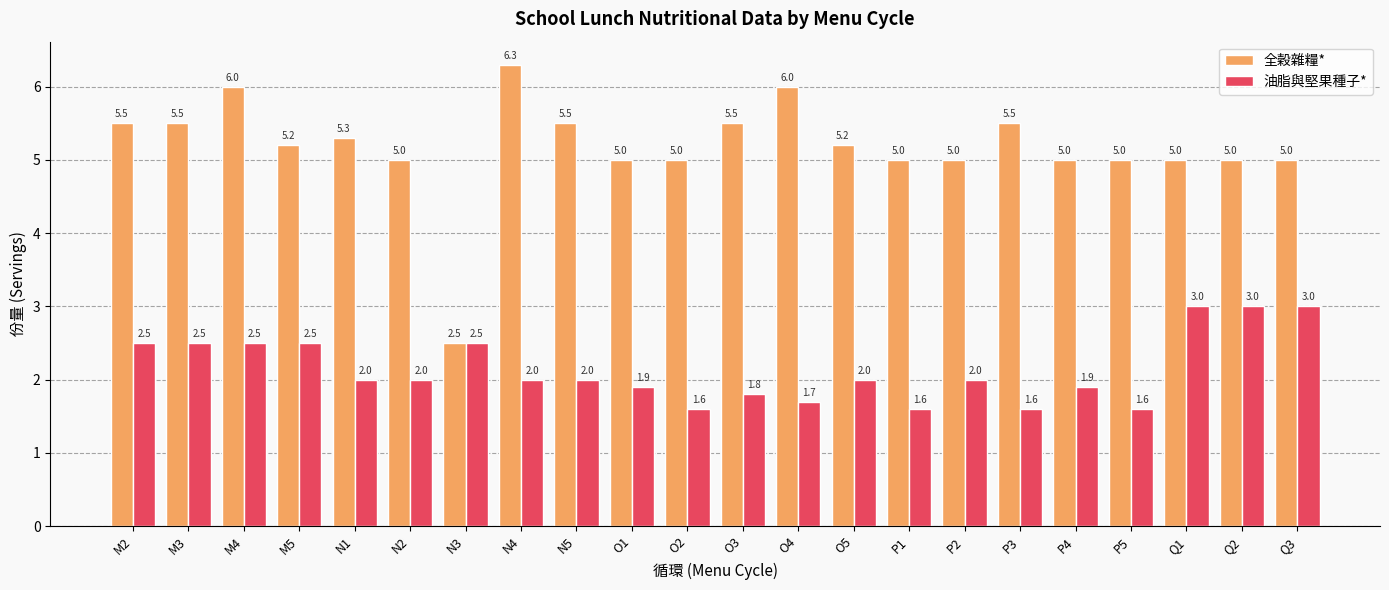

What is the highest value of the 全穀雜糧* series?

6.3